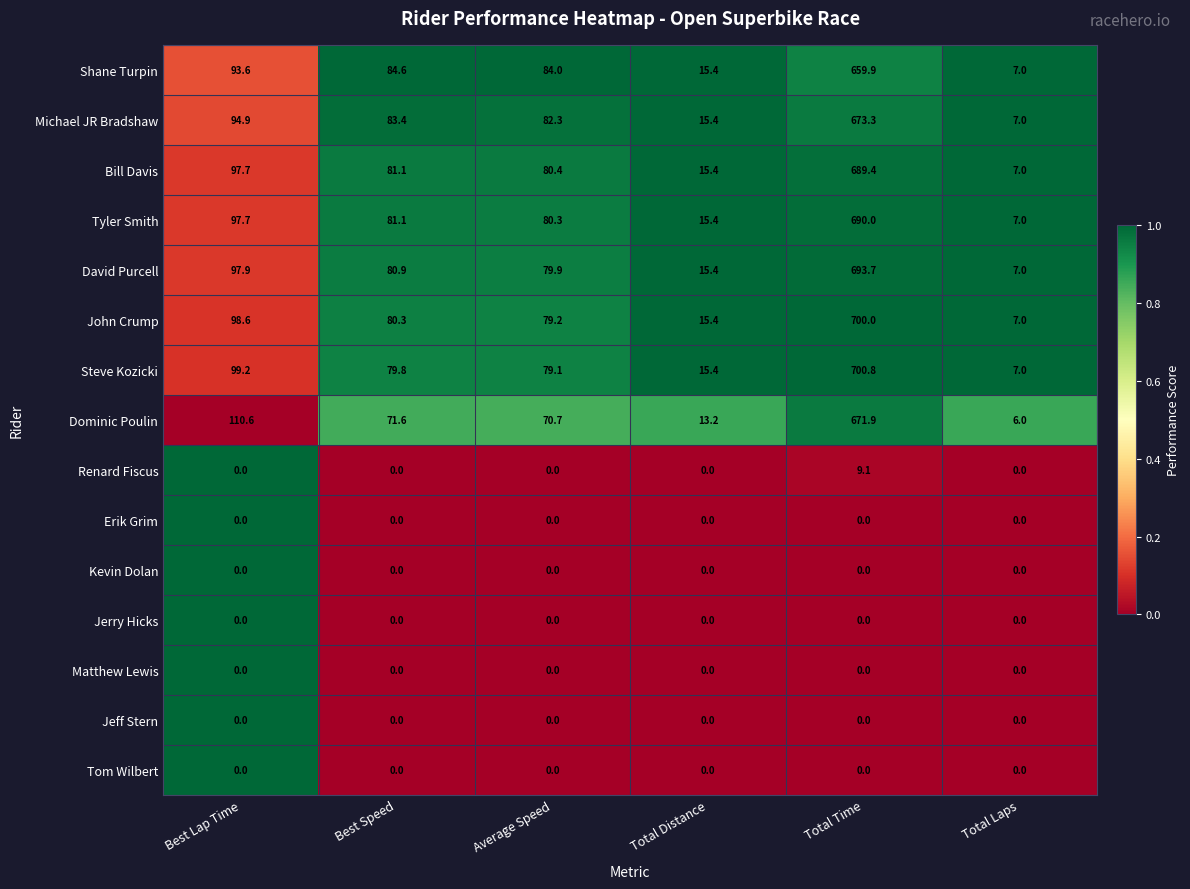

Which label corresponds to the largest value in the chart?

Total Time